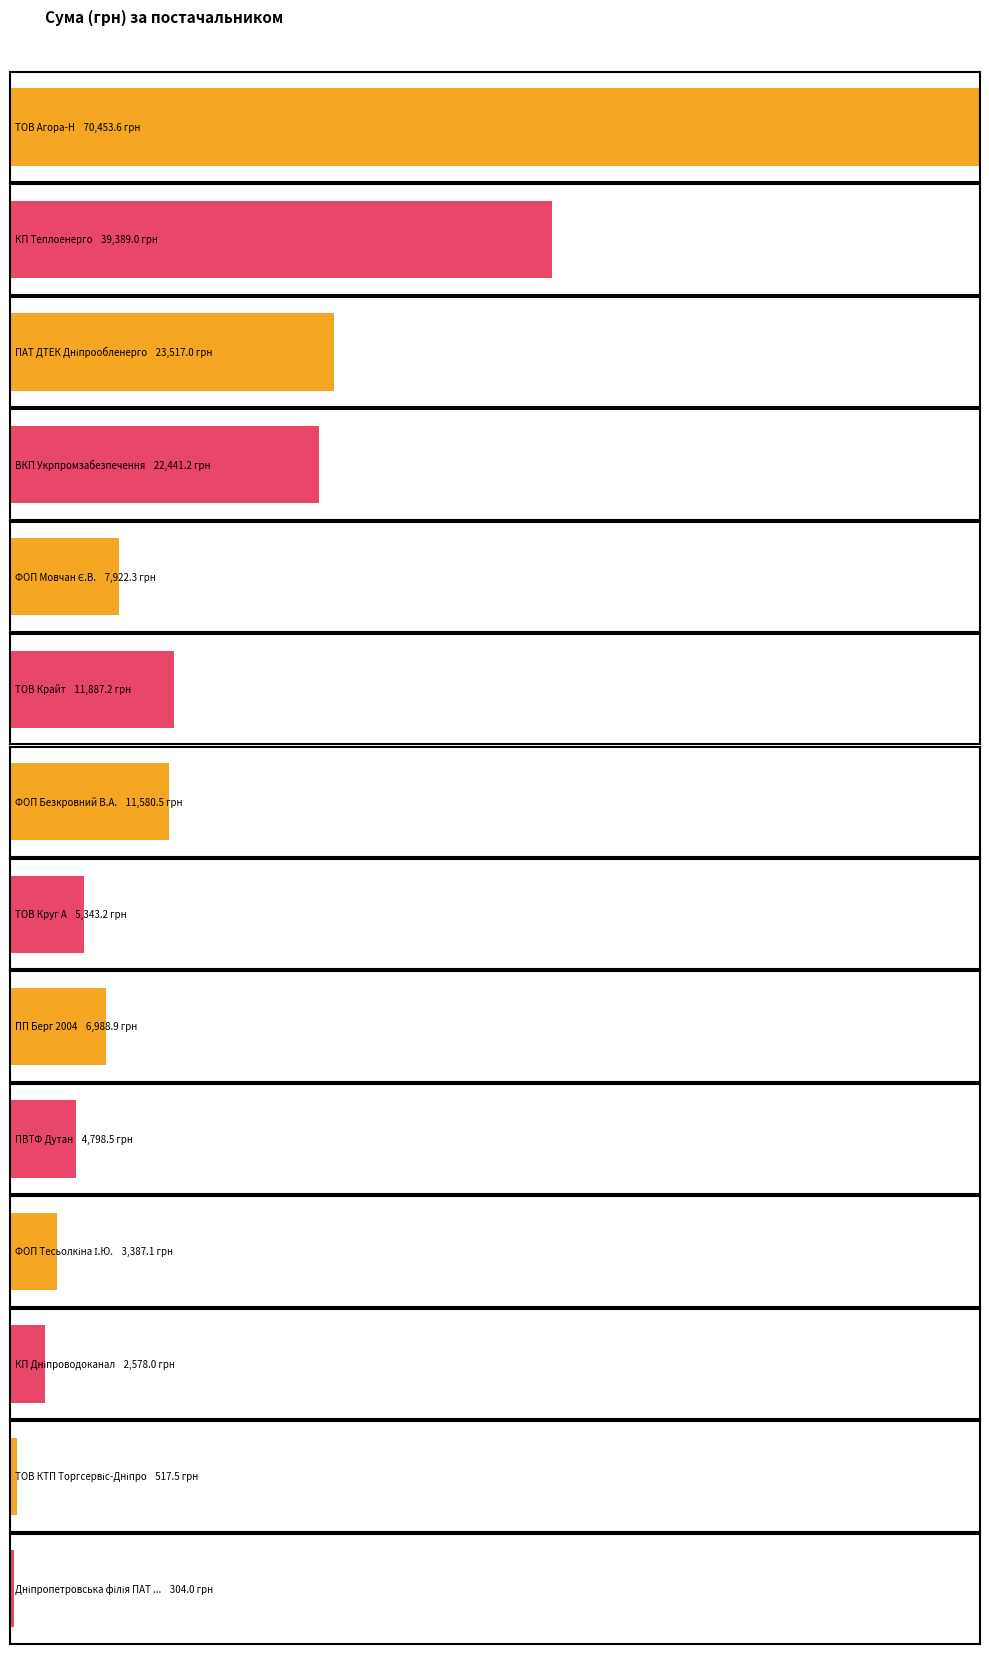

What is the smallest value displayed?

304.0